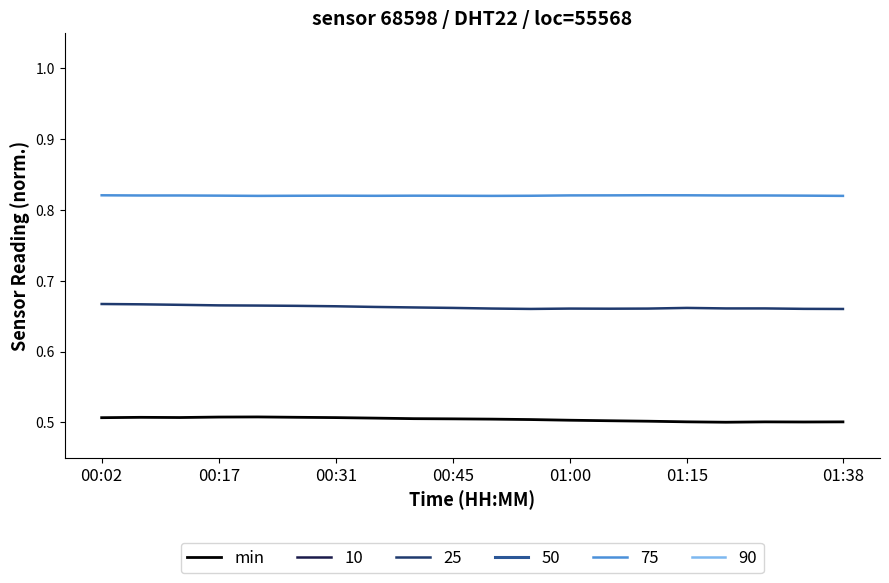

True or false: min has a value of 0.2 at 01:38.

False